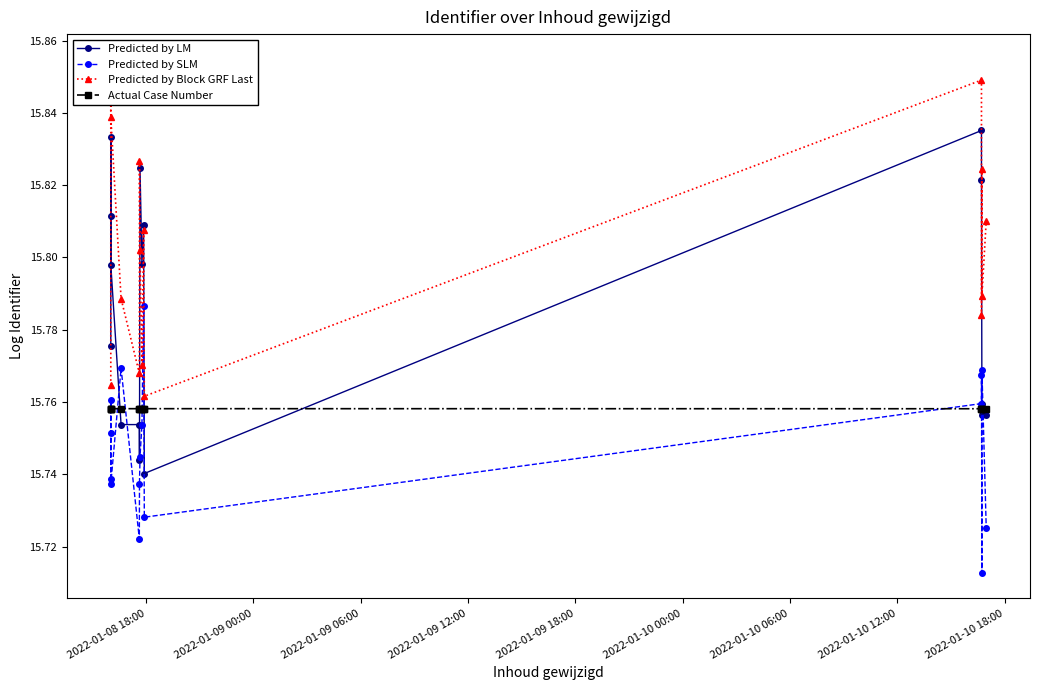

What is the maximum value for Predicted by Block GRF Last?

15.9